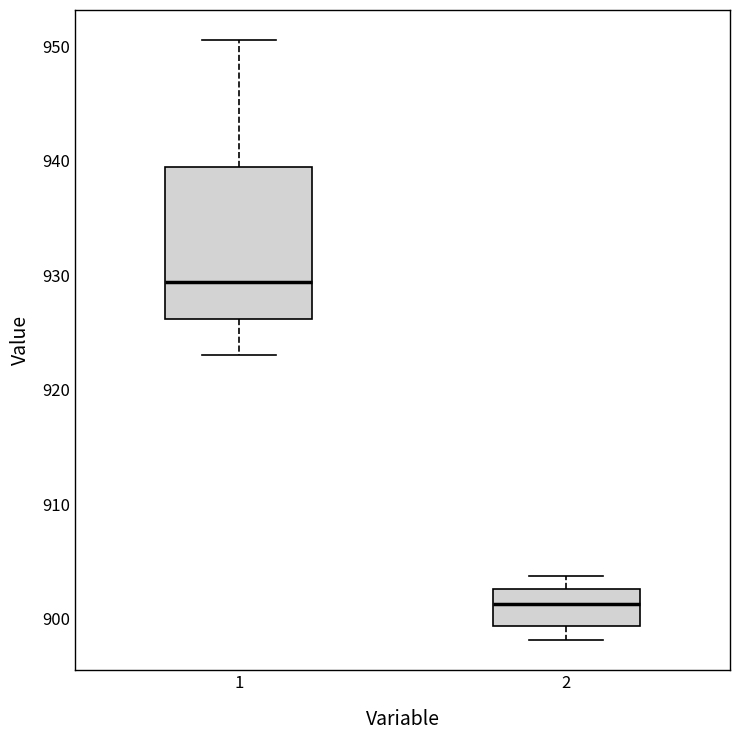

Reading left to right, read every box against the y-axis: the position of its median line, the range the box covers, and the ends of its whiskers. The values are not printed on the chart, so give them approximately, as read against the axis.

1: median 929, box 926 to 939, whiskers 923 to 951
2: median 901, box 899 to 903, whiskers 898 to 904